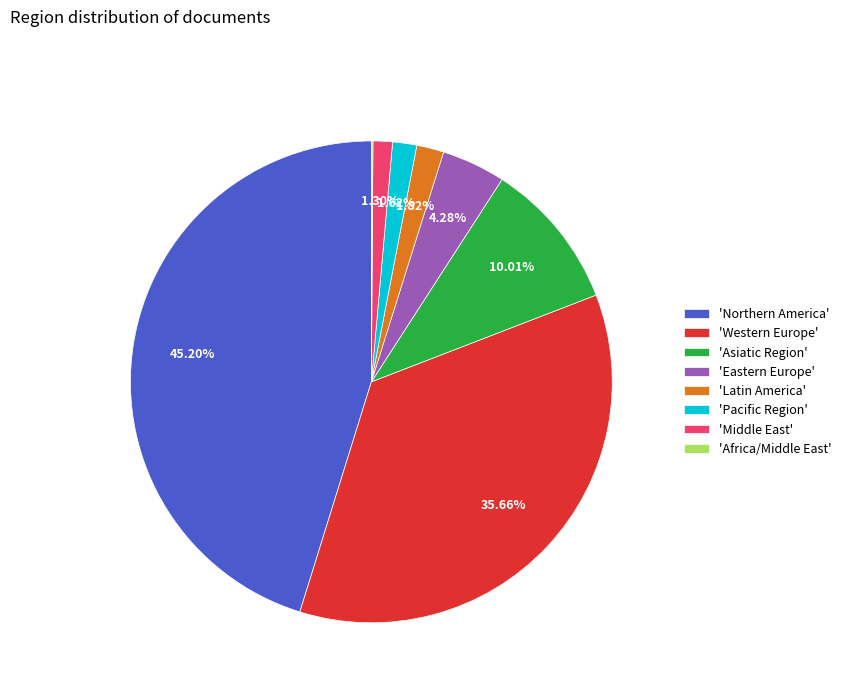

What is the largest slice in the pie chart?

'Northern America'